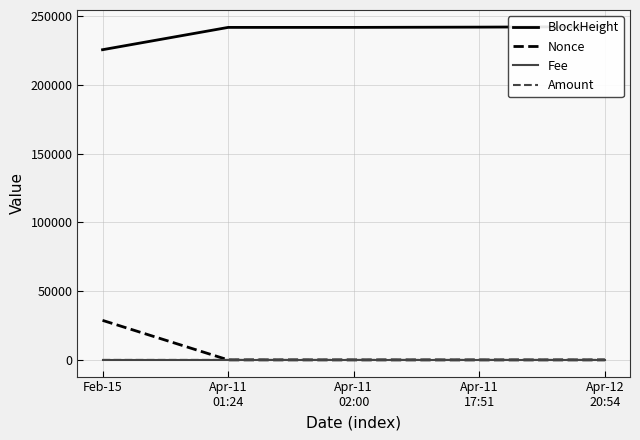

At Apr-11
01:24, list the series in order from smallest to largest.

Amount, Fee, Nonce, BlockHeight